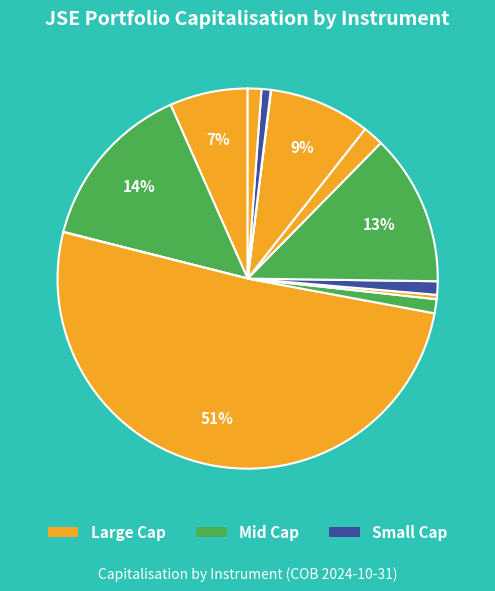

How many segments does this pie chart have?

13